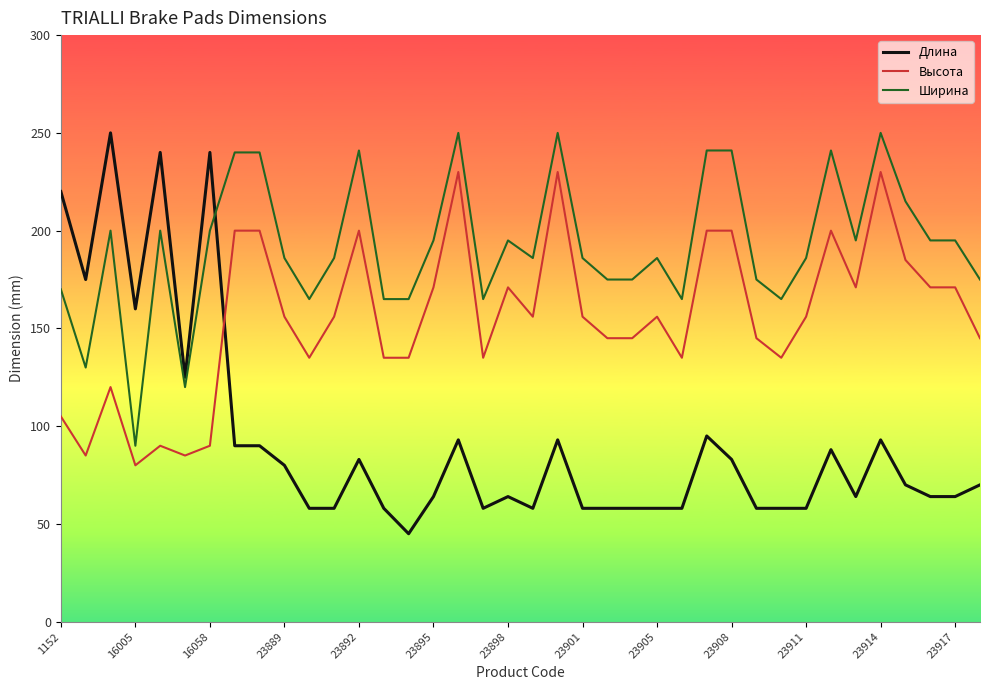

What is the lowest value of the Ширина series?

90